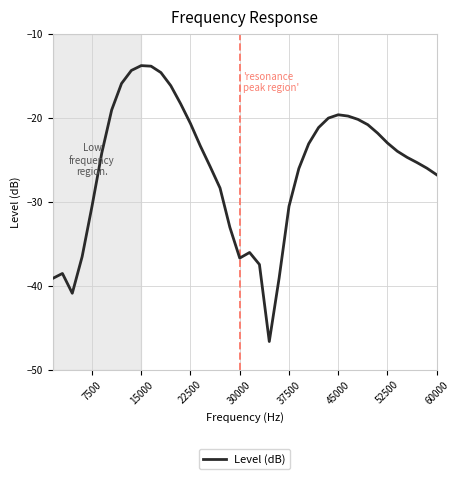

What is the minimum value shown in the chart?

-46.6